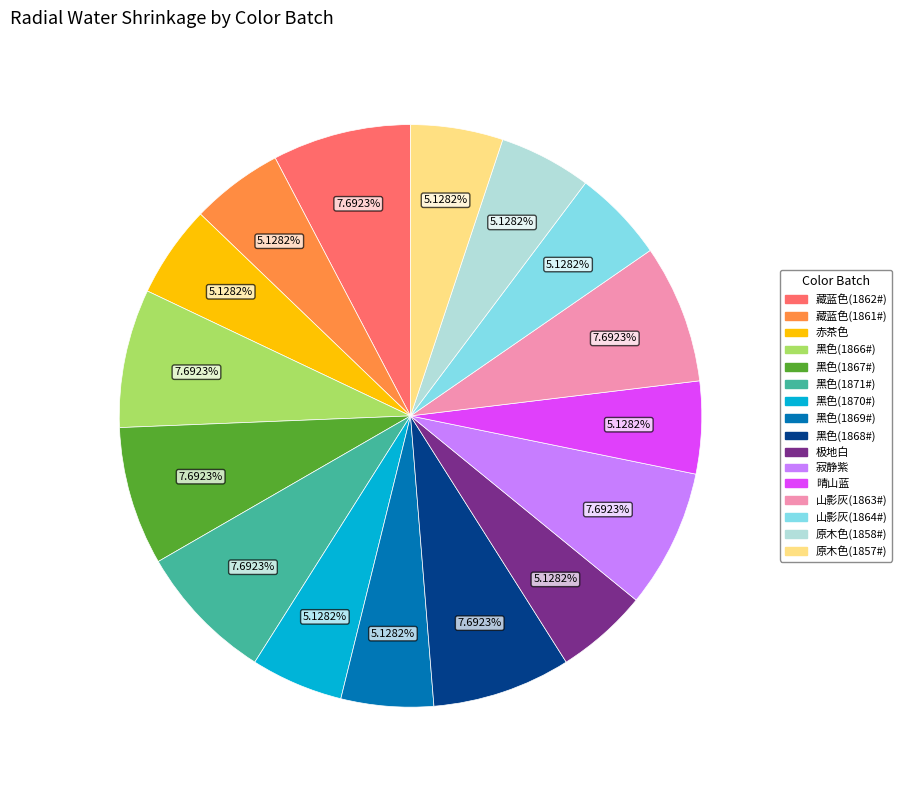

What percentage is NOT represented by 原木色(1857#)?

94.9%